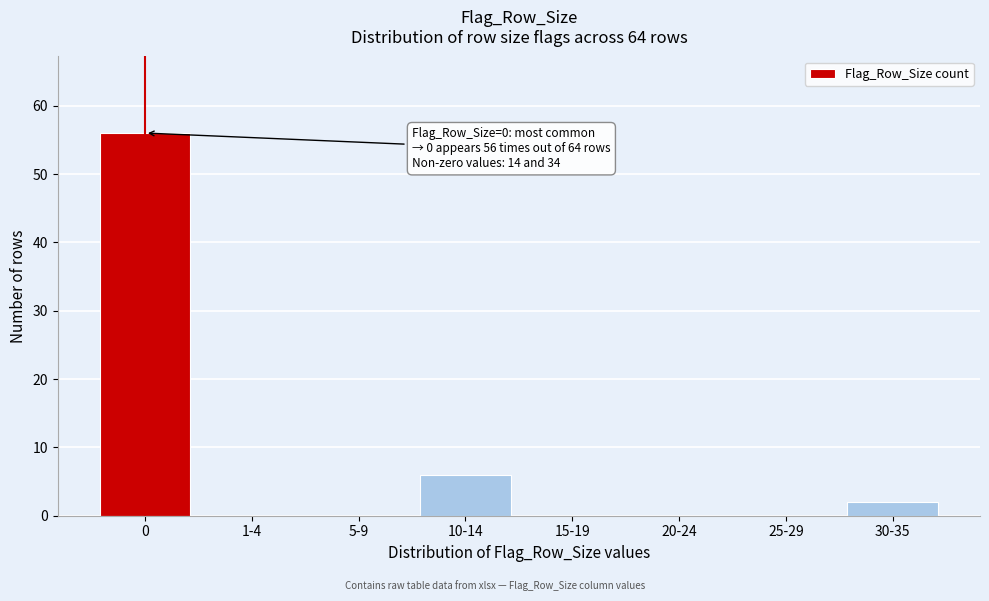

Reading left to right, transcribe all the data shown in this chart.

0=56	1-4=0	5-9=0	10-14=6	15-19=0	20-24=0	25-29=0	30-35=2